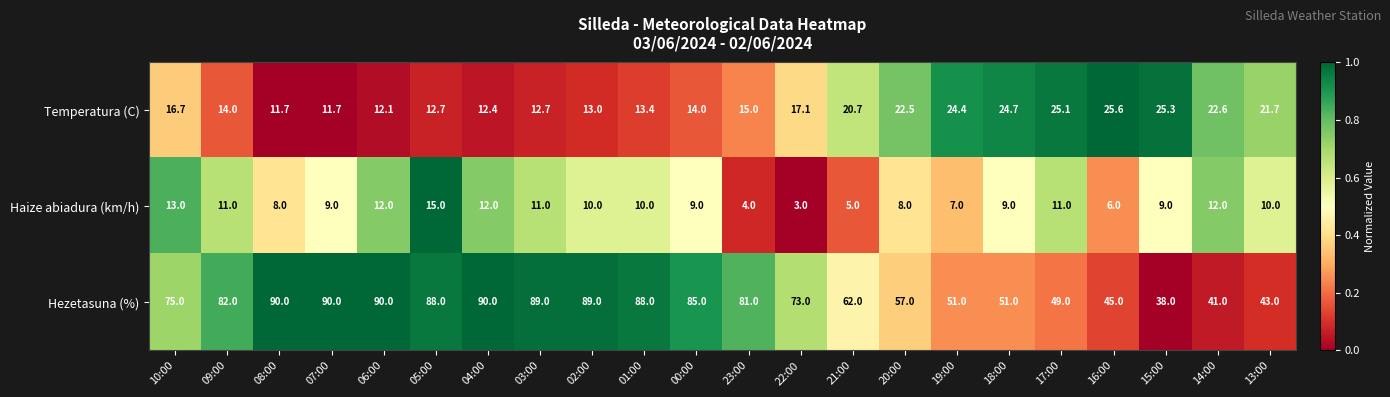

Is the value of Hezetasuna (%) at 02:00 greater than the value of Haize abiadura (km/h) at 10:00?

Yes